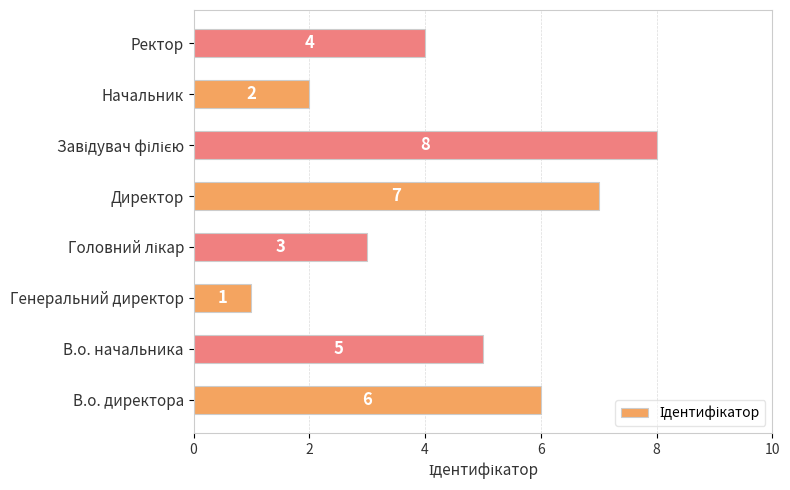

What is the smallest value displayed?

1